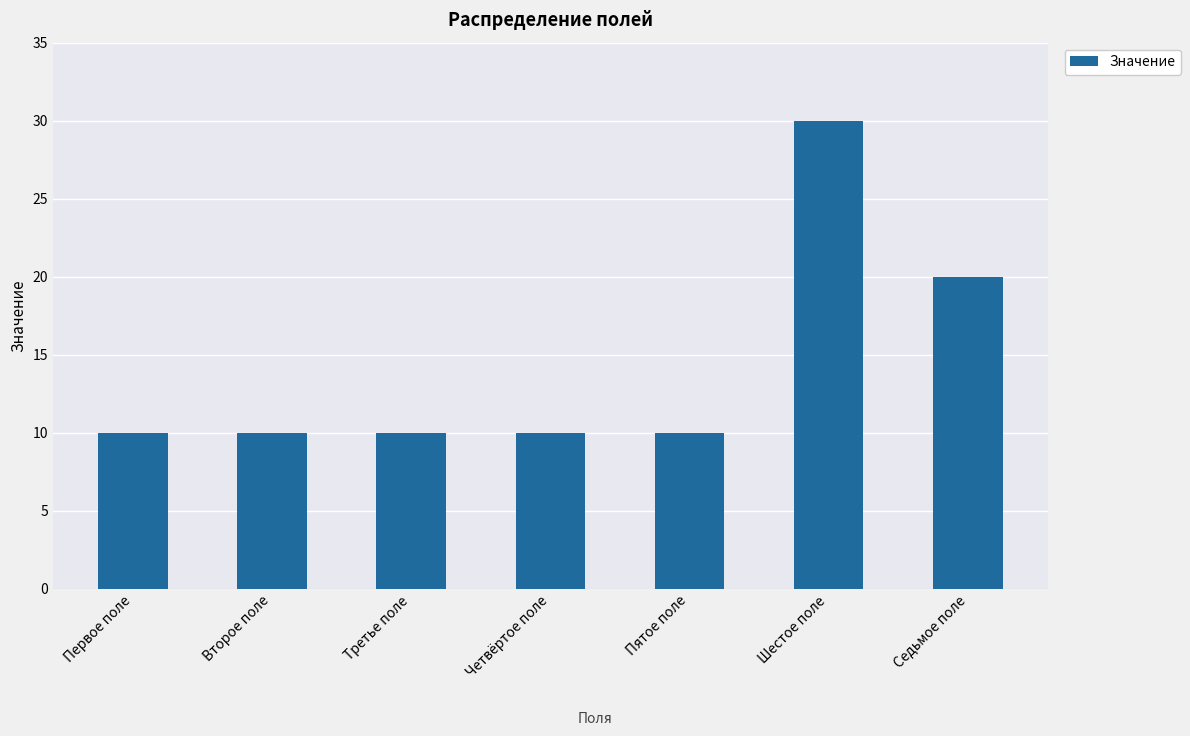

What position from the left is Третье поле?

3